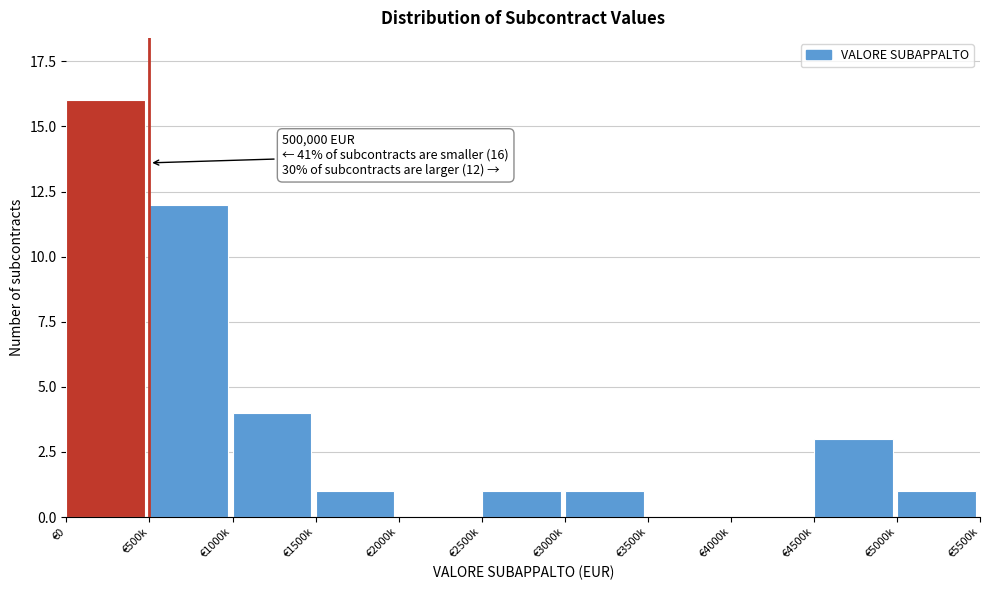

Reading right to left, list all the values displayed in this chart.

€5000k=1	€4500k=3	€4000k=0	€3500k=0	€3000k=1	€2500k=1	€2000k=0	€1500k=1	€1000k=4	€500k=12	€0=16